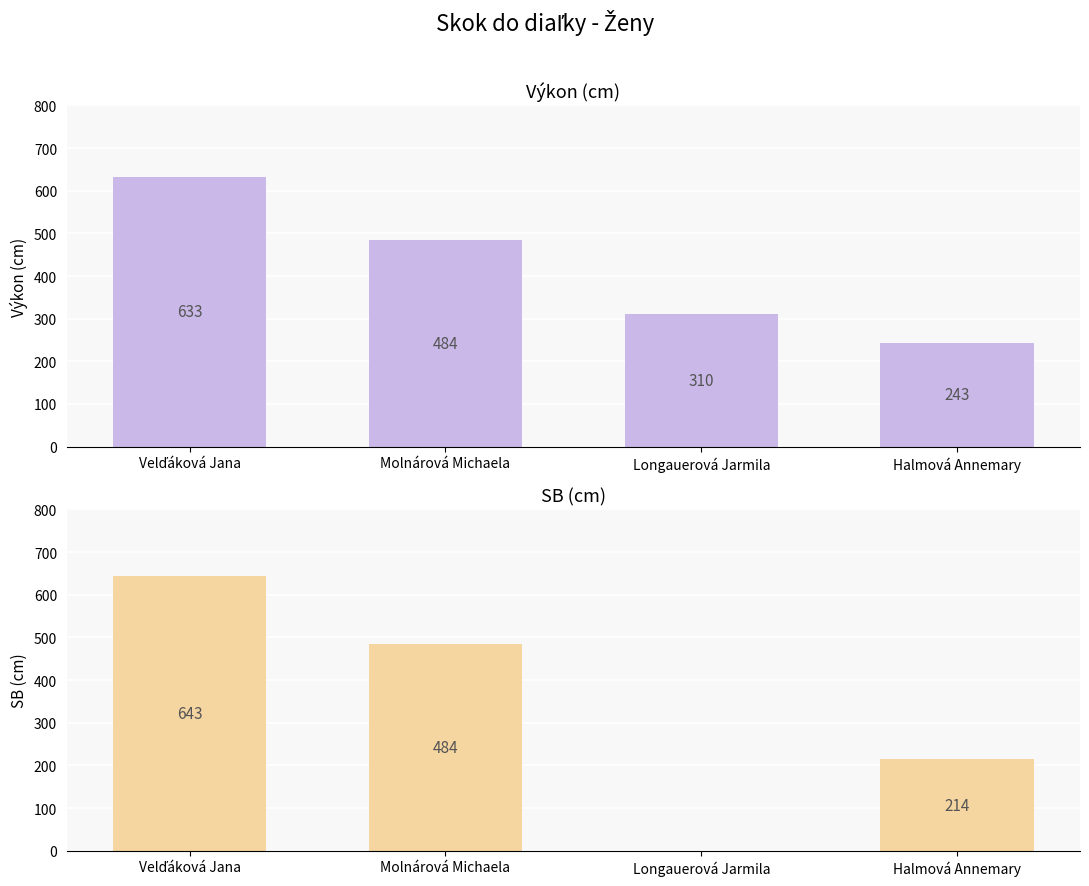

Reading left to right, list all the values displayed in this chart.

Výkon: 633	484	310	243
SB: 643	484	0	214